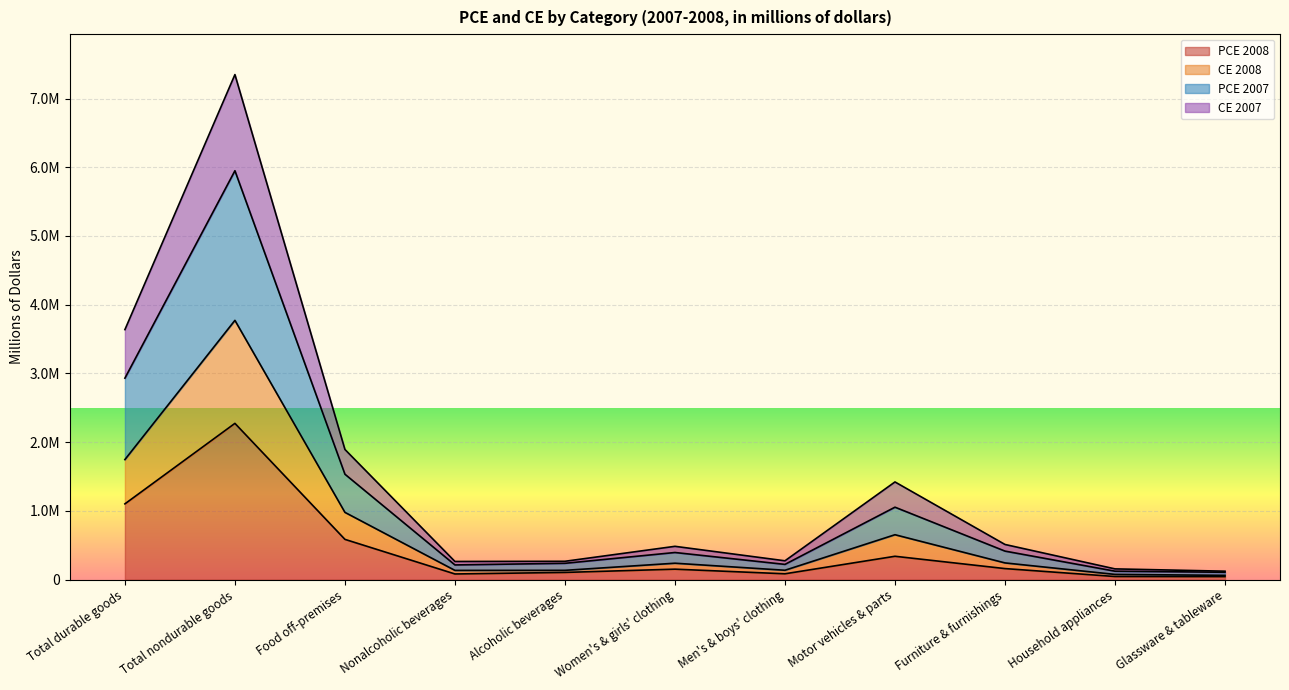

Which series has the widest spread of values?

CE 2007